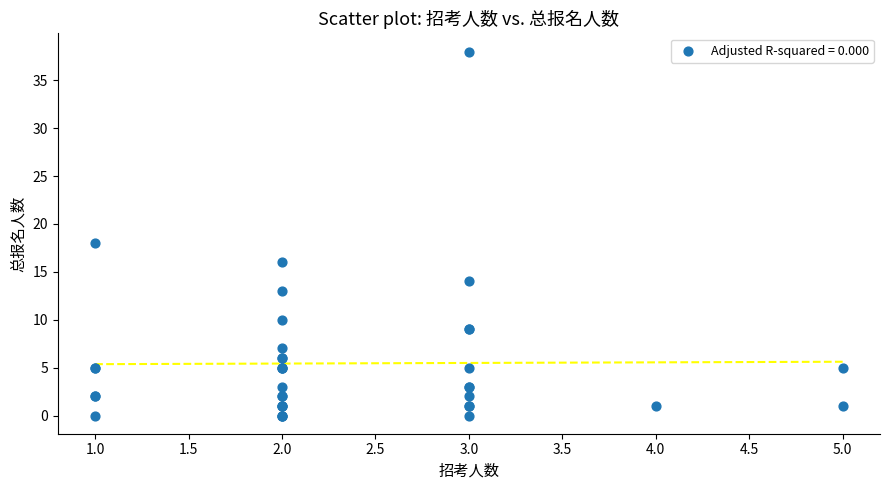

What Y value in the scatter plot is closest to 19?

18